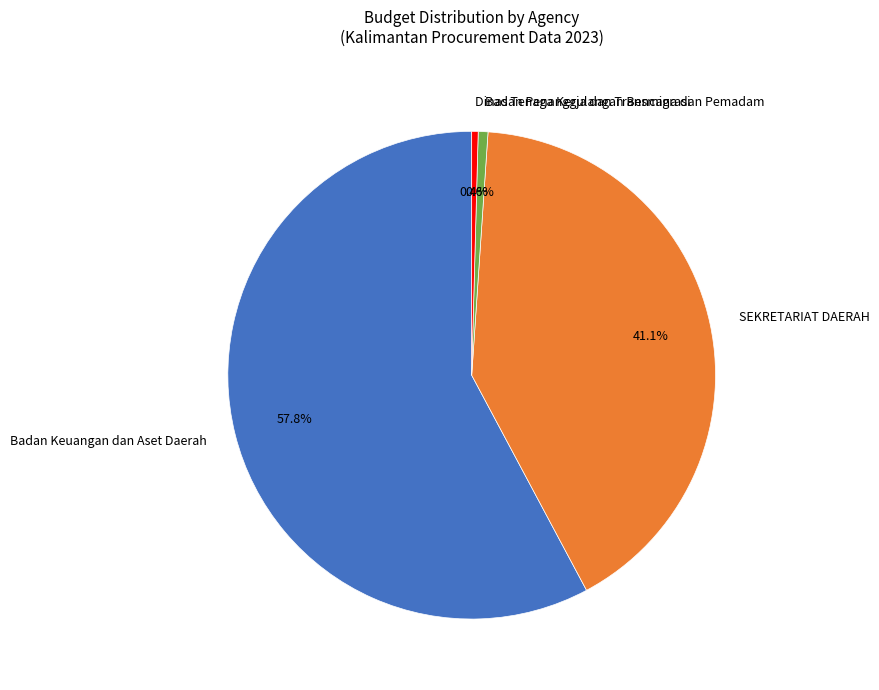

What is the largest slice in the pie chart?

Badan Keuangan dan Aset Daerah